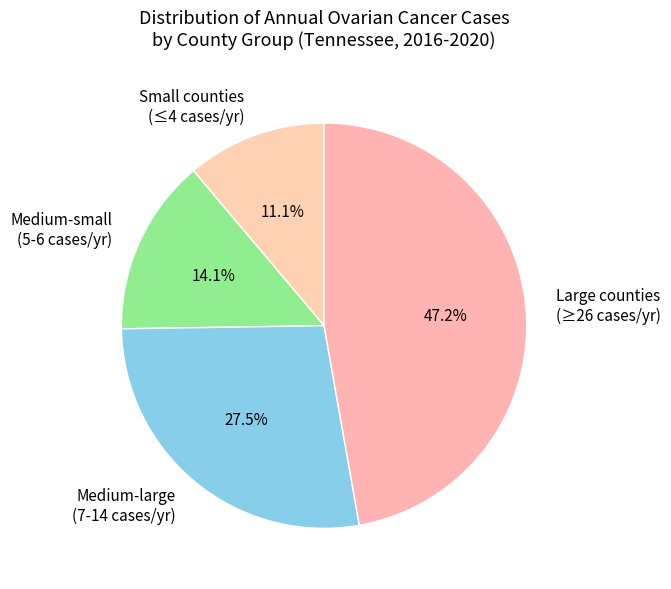

What percentage do Medium-small (5-6 cases/yr) and Medium-large (7-14 cases/yr) together represent?

41.6%